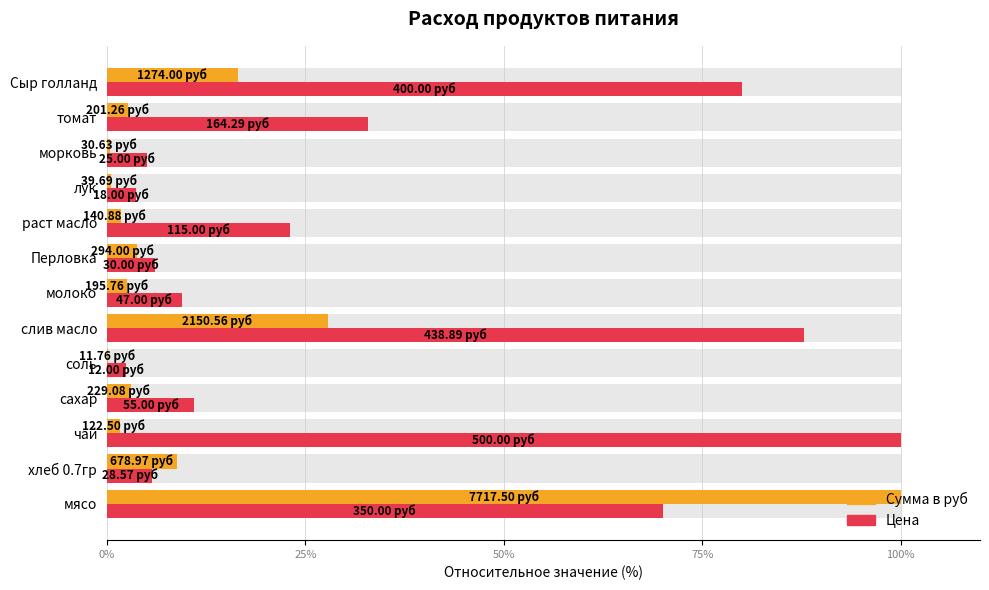

The Цена series shows 70.0 at мясо. True or false?

True